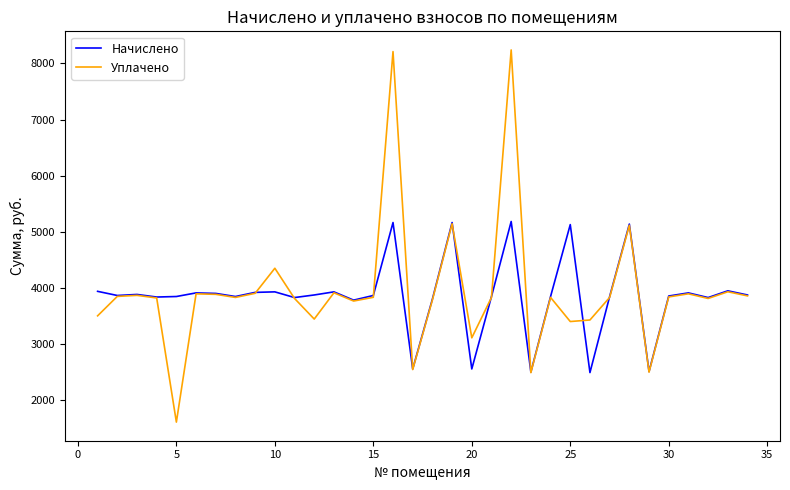

What is the minimum value shown in the chart?

1600.0